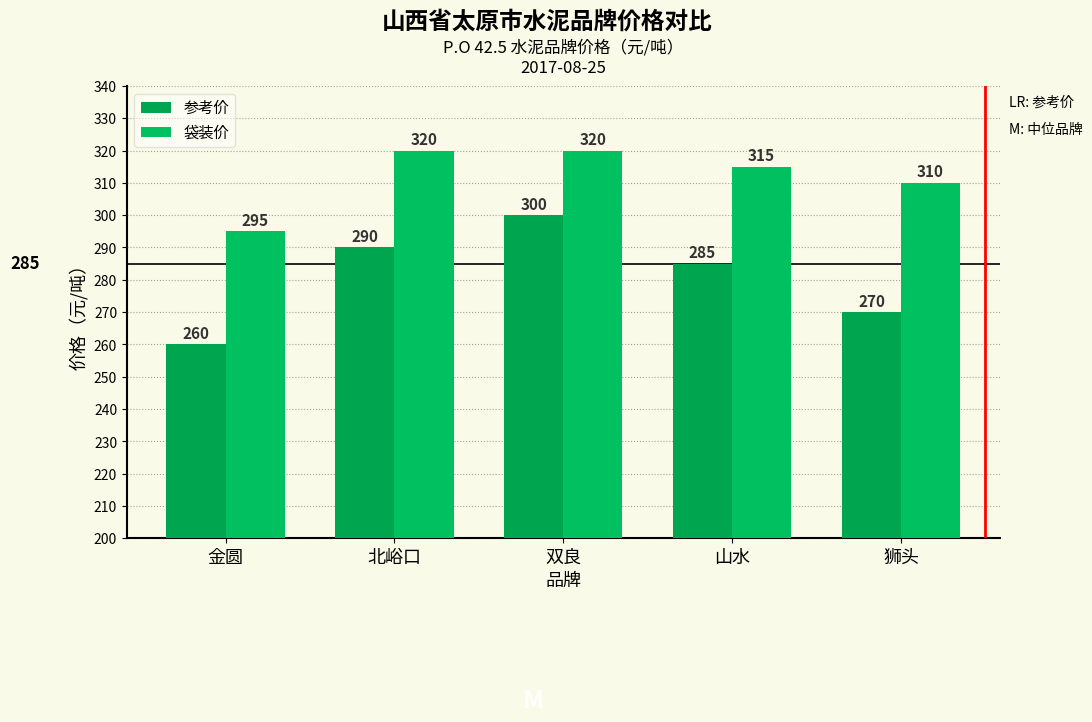

How many groups of bars are there?

5